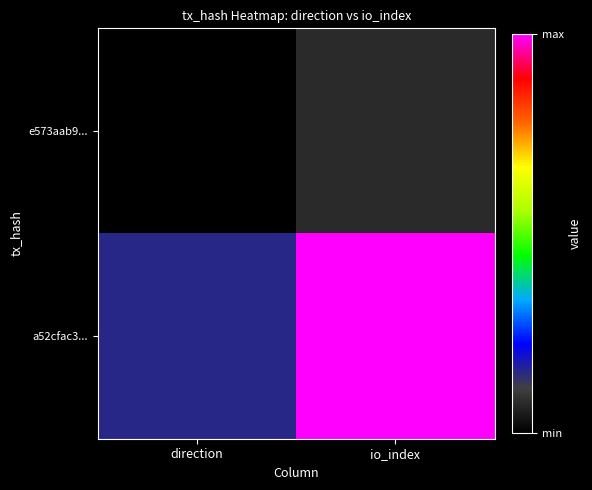

Rank the series at io_index from lowest to highest value.

e573aab9..., a52cfac3...